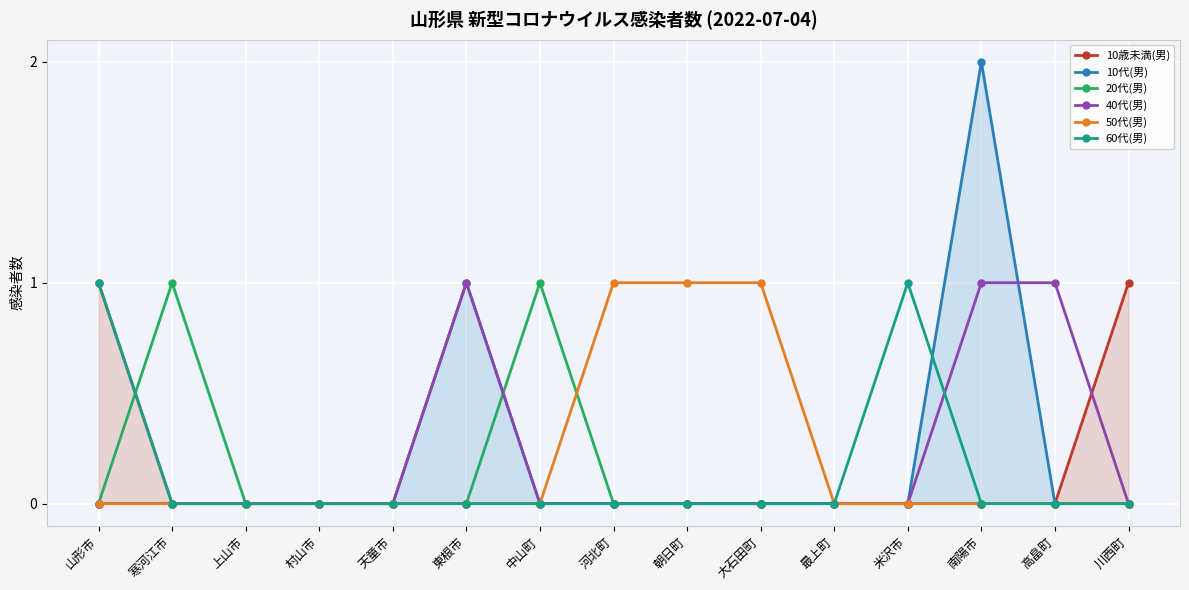

After their last crossing, which series has the higher values: 10代(男) or 40代(男)?

40代(男)